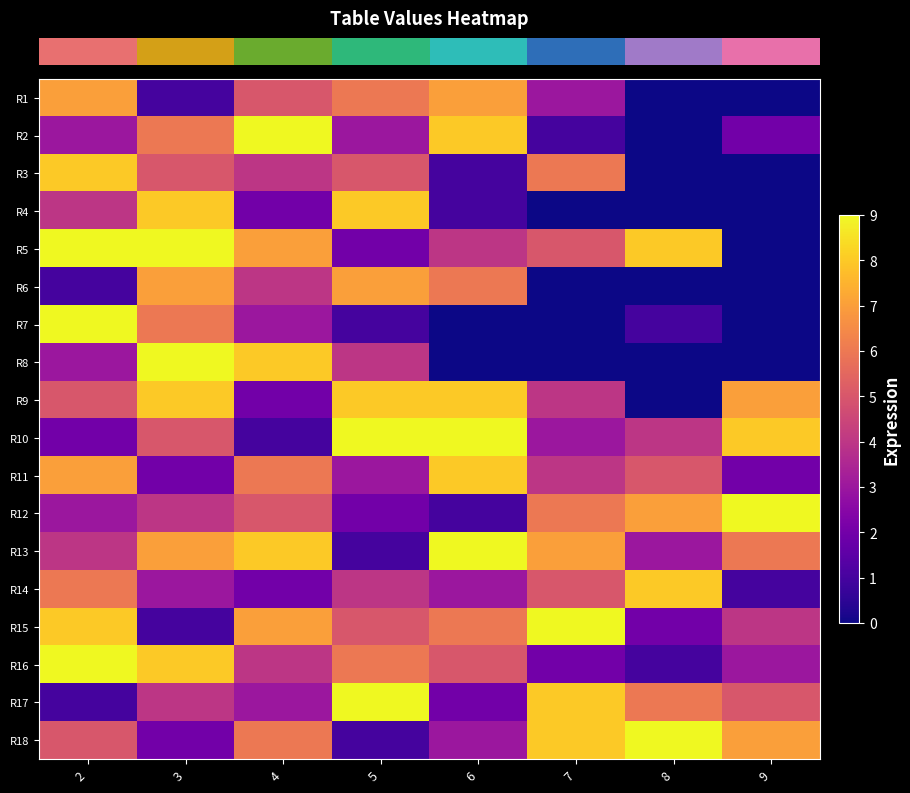

Which series has the widest spread of values?

row_1